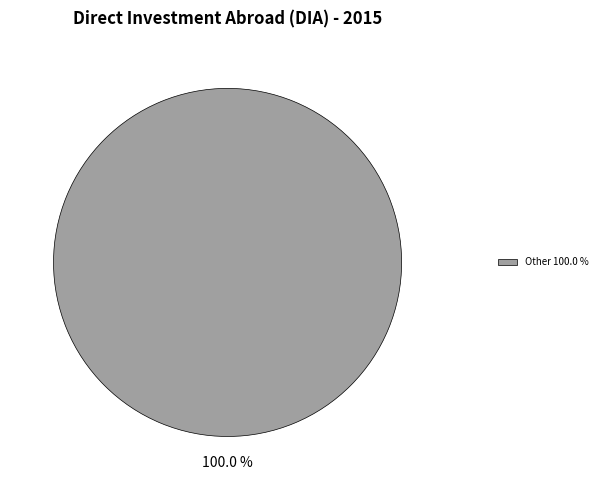

What is the majority slice?

Other 100.0 %